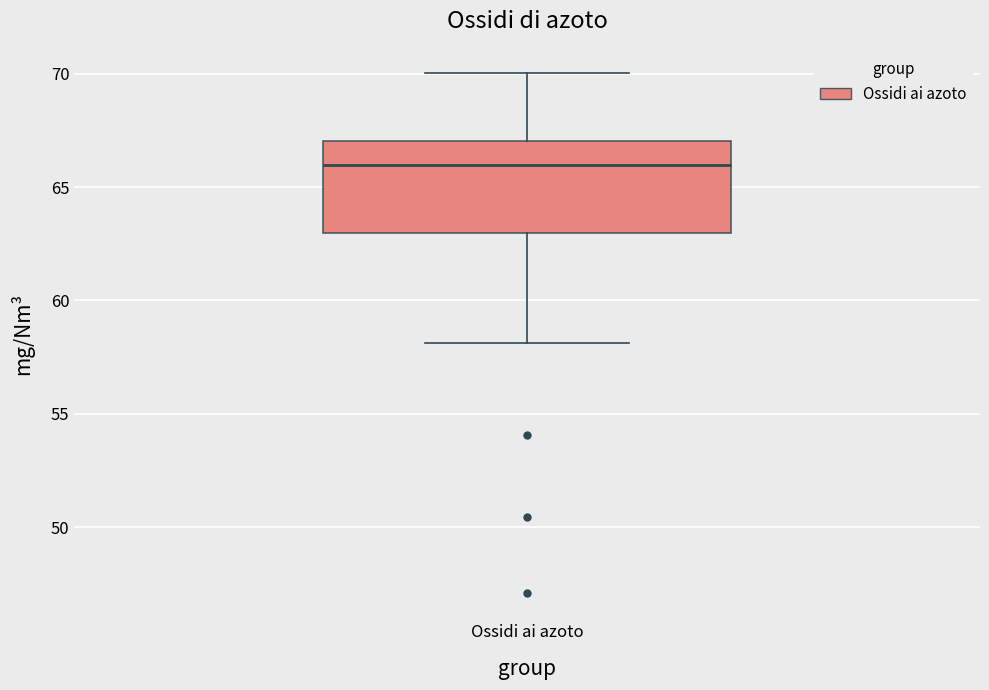

Read this box plot against the y-axis: the position of the median line, the range covered by the box, and the ends of both whiskers. The values are not printed on the chart, so give them approximately, as read against the axis.

median 66, box 63 to 67, whiskers 58 to 70